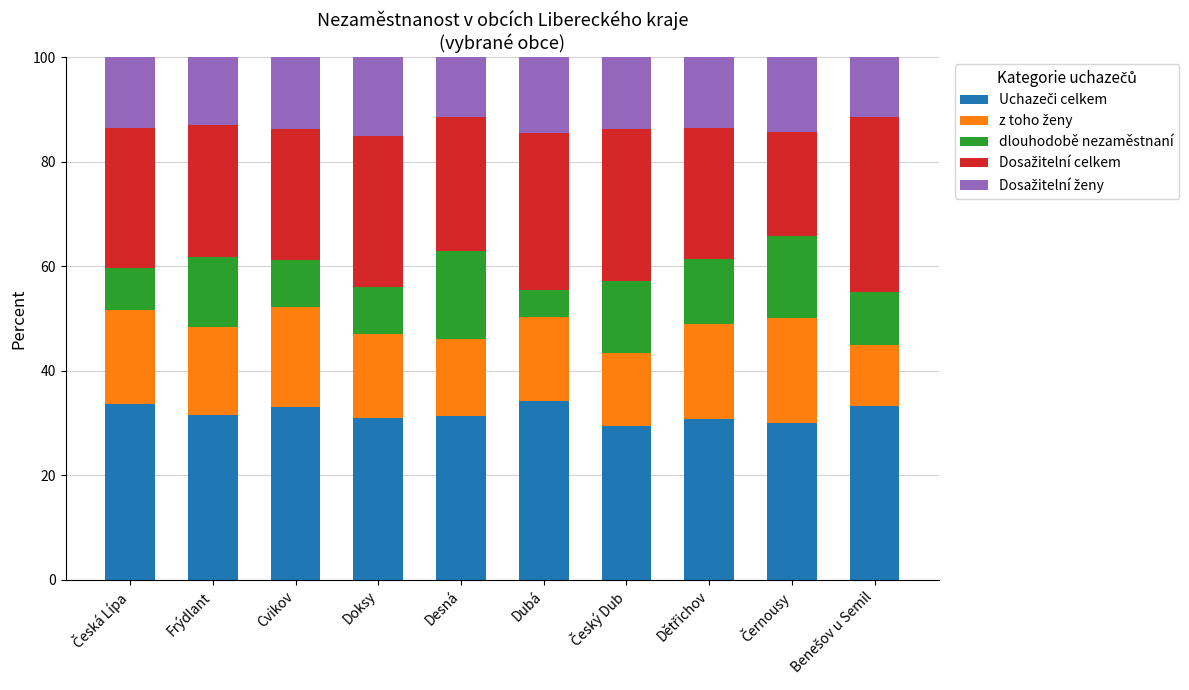

Does the chart contain stacked bars?

Yes